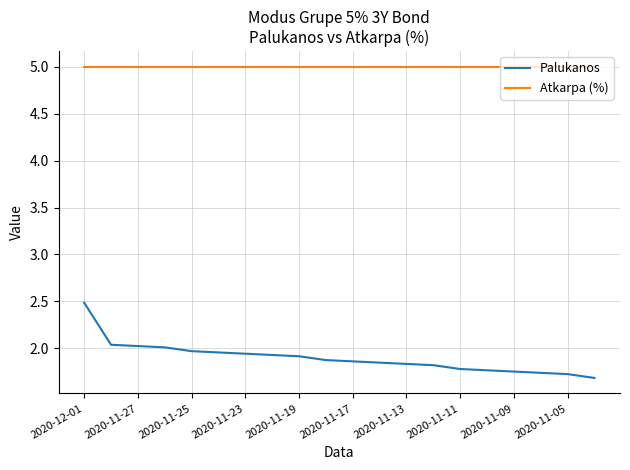

List the series in order of their peak value, highest first.

Atkarpa (%), Palukanos